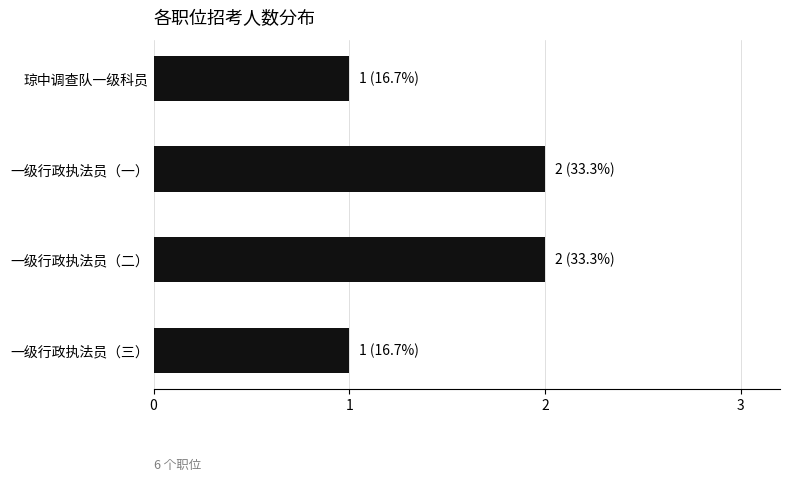

What is the label of the 3rd bar from the top?

一级行政执法员（二）